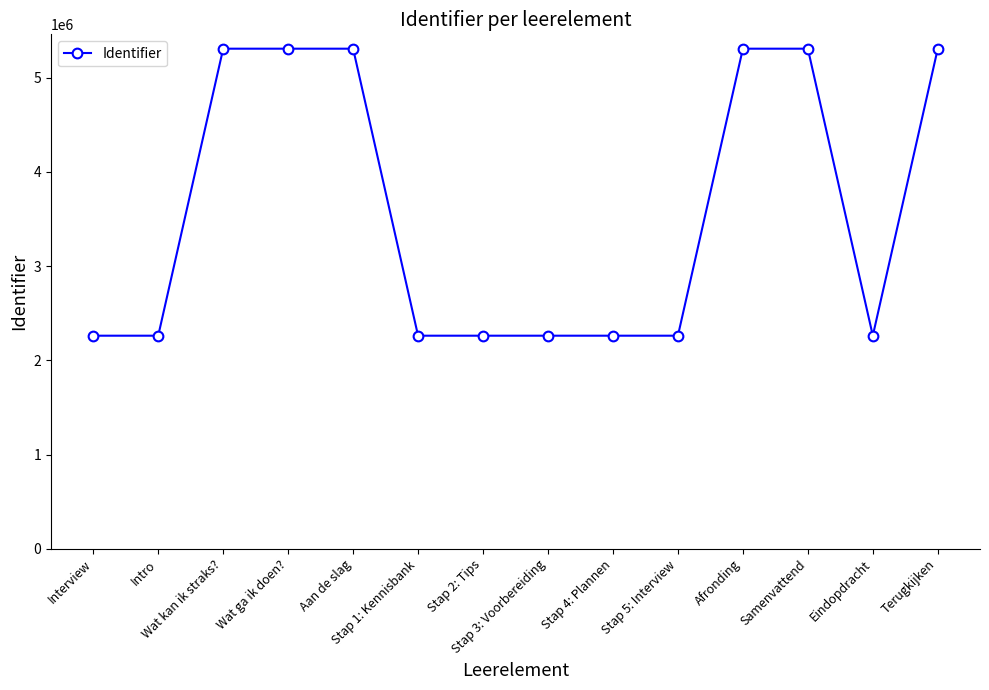

What is the approximate value at Samenvattend, to the nearest 10?

5307380